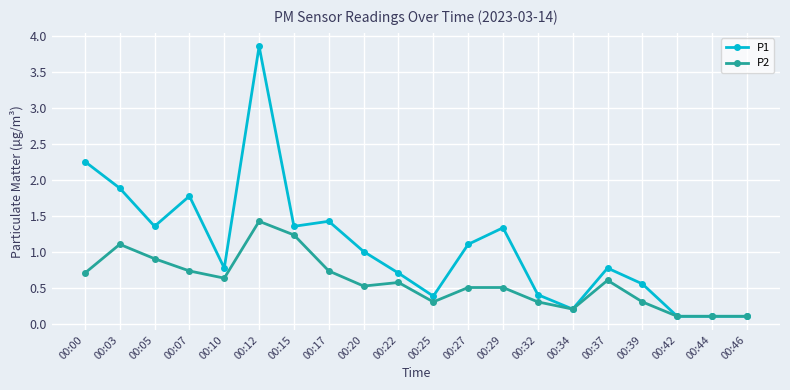

Rank the series by their average value, from highest to lowest.

P1, P2